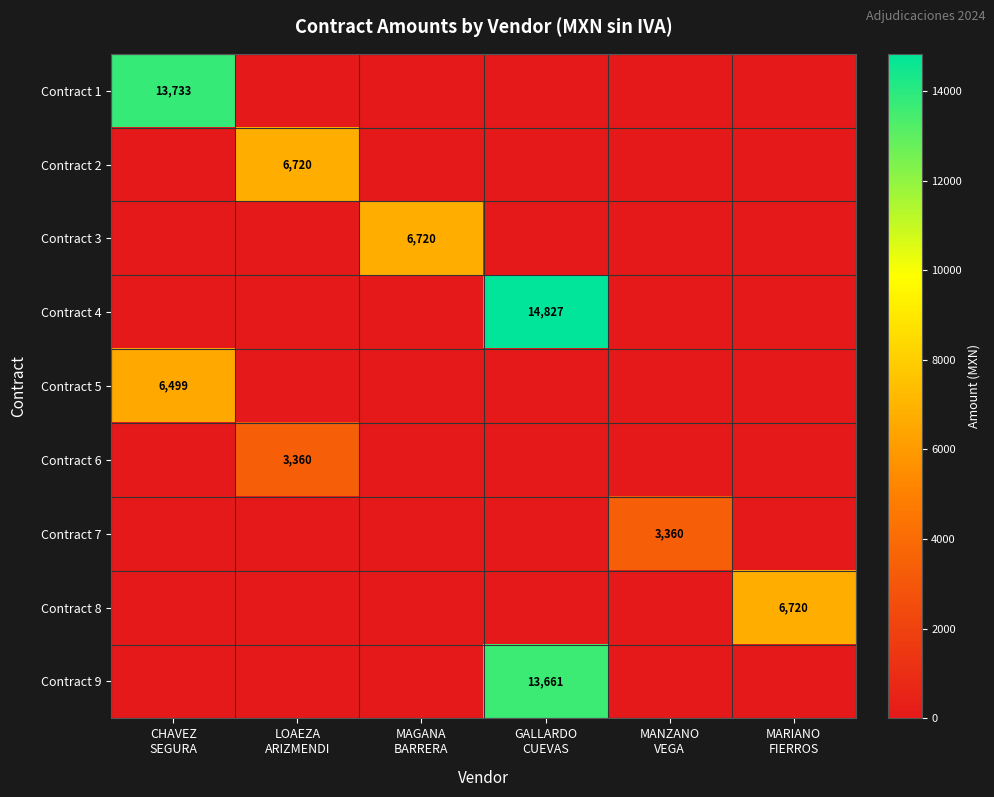

How many values in Contract 1 are above zero?

1